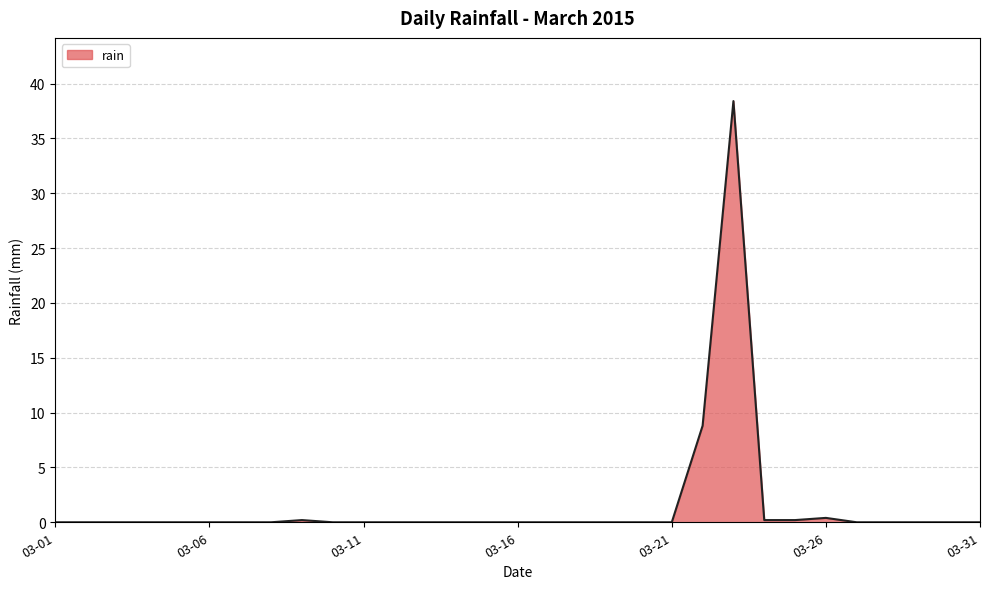

What is the maximum value shown in the chart?

38.4